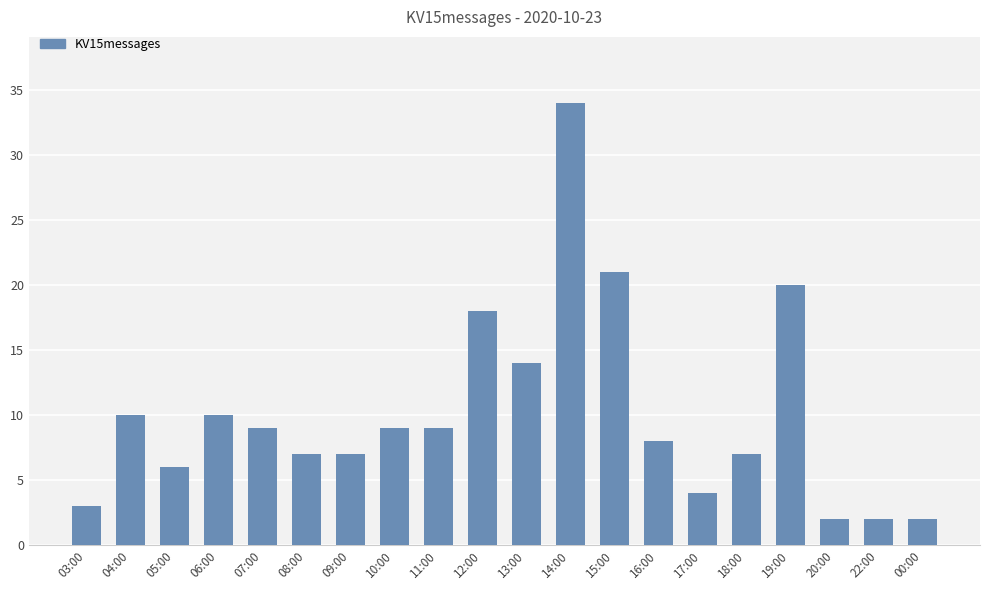

Which label corresponds to the largest value in the chart?

14:00